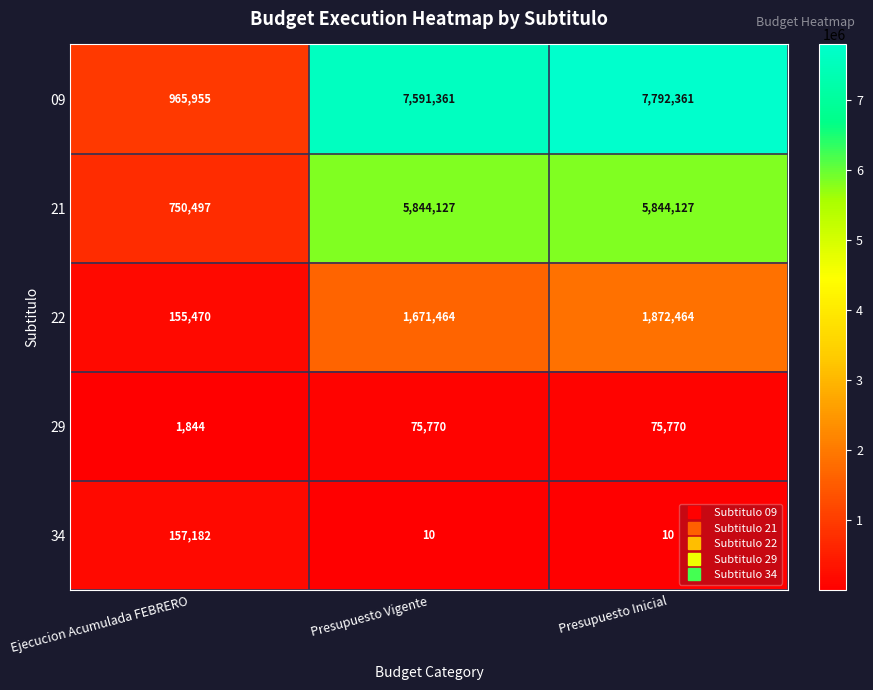

What is the difference between the maximum and minimum values in the 22 series?

1716994